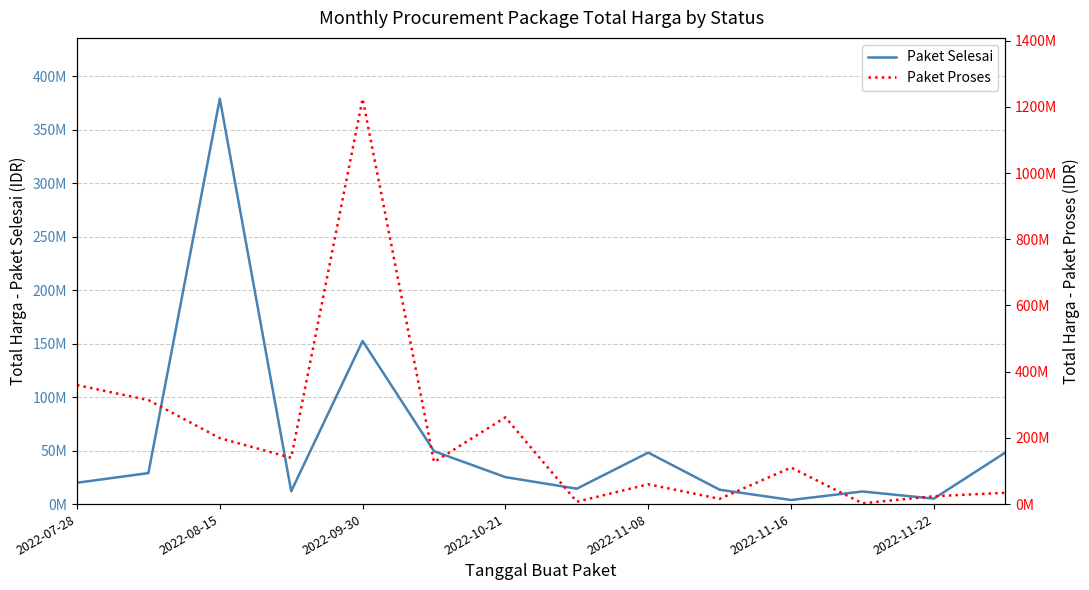

How many interior local valleys does the Paket Proses series have?

5